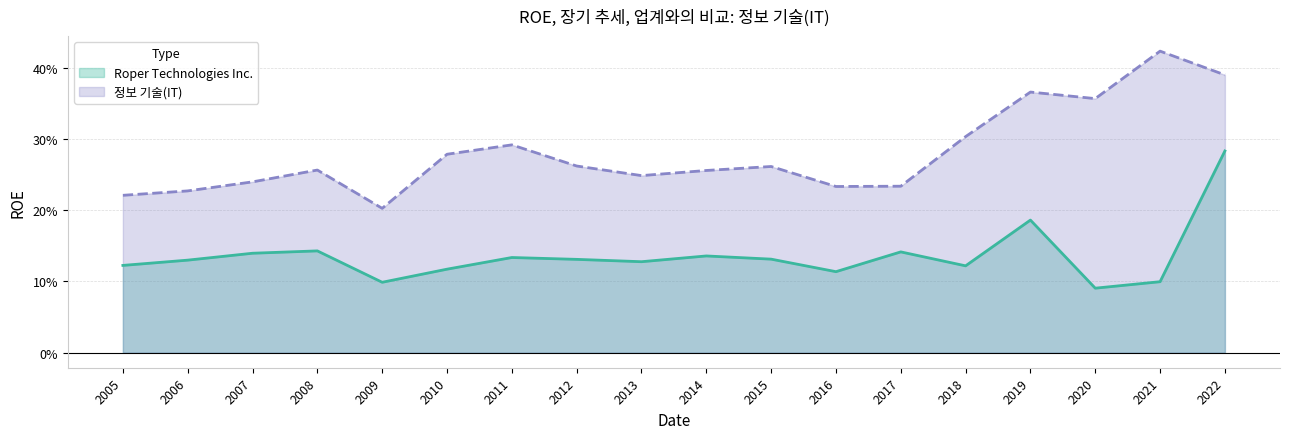

What is the minimum value shown in the chart?

0.1